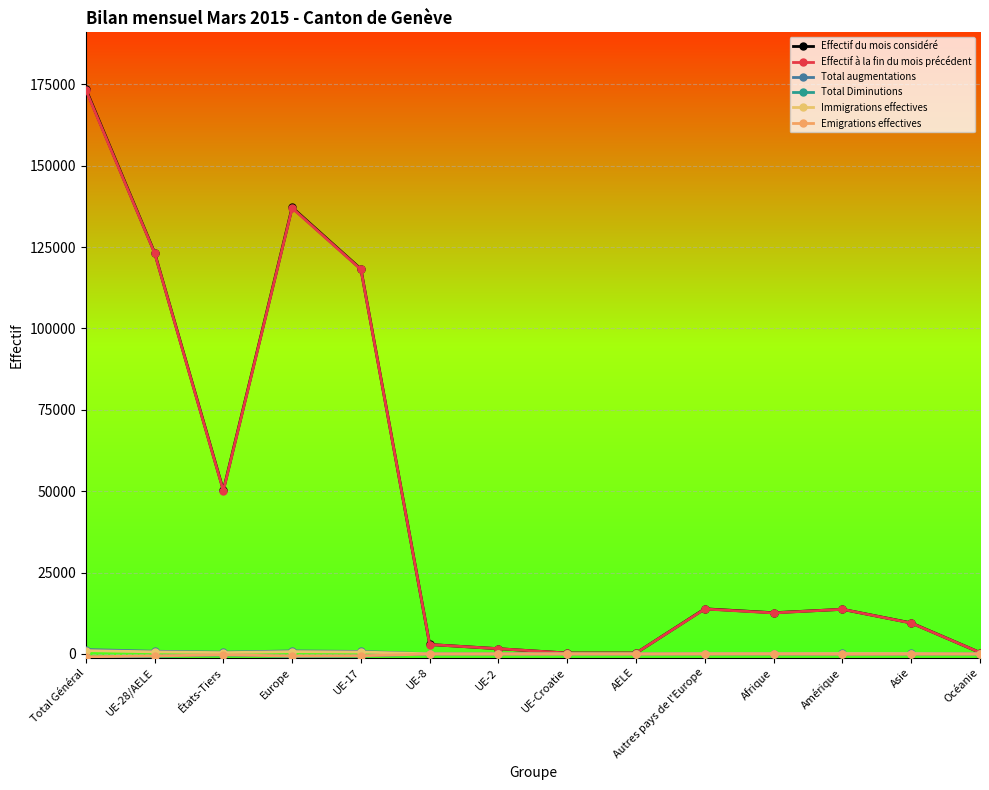

Reading left to right, what are all the values shown in this chart?

Effectif du mois considéré: 173616	123320	50296	137189	118255	2903	1612	279	271	13869	12664	13713	9532	435
Effectif à la fin du mois précédent: 173289	123171	50118	136981	118118	2887	1613	275	278	13810	12607	13715	9490	439
Total augmentations: 1361	829	532	938	767	35	22	4	1	109	113	138	141	4
Total Diminutions: -1035	-712	-323	-759	-665	-21	-21	0	-5	-47	-49	-125	-94	-8
Immigrations effectives: 1029	636	393	713	590	28	15	3	0	77	80	120	111	4
Emigrations effectives: -867	-608	-259	-644	-566	-18	-19	0	-5	-36	-25	-109	-81	-8